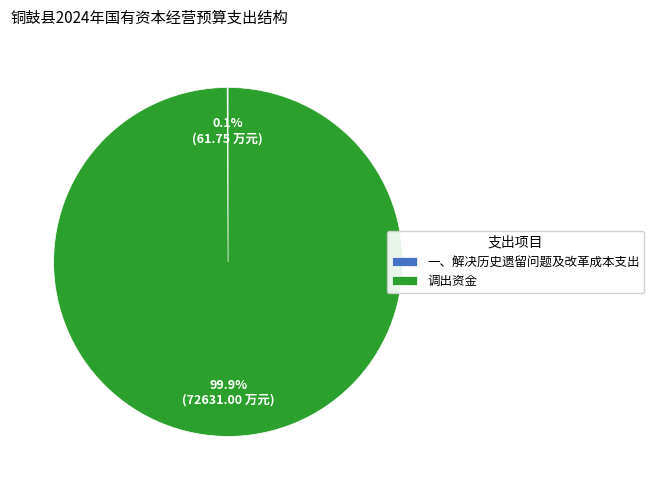

What is the majority slice?

调出资金